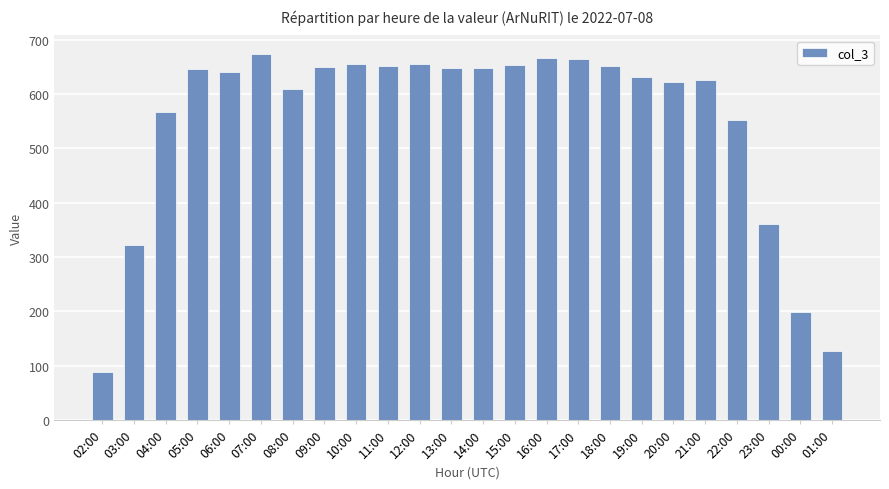

Which label corresponds to the largest value in the chart?

07:00